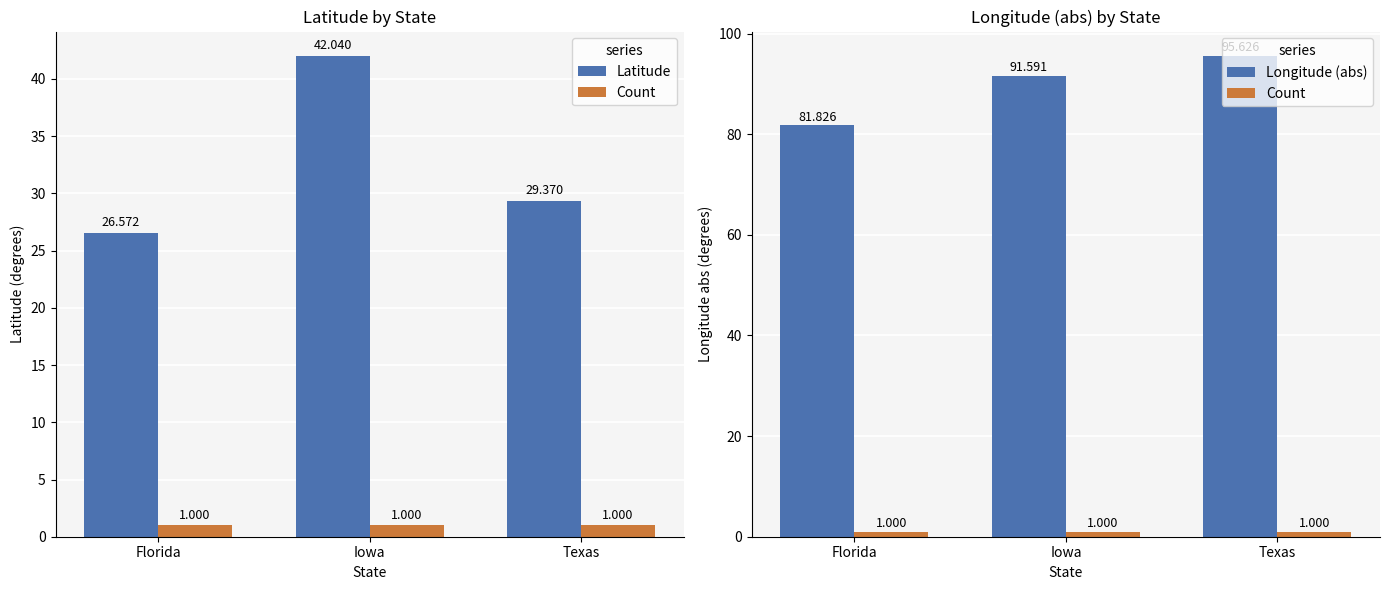

Is it true that Longitude (abs) equals 117.4 at Florida?

False